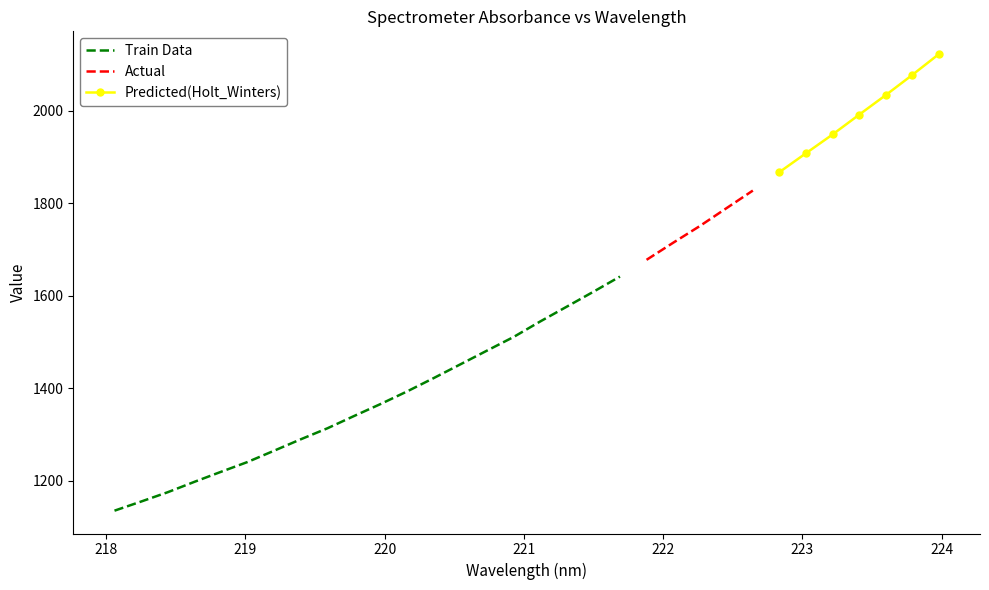

Does the chart have visible grid lines?

No